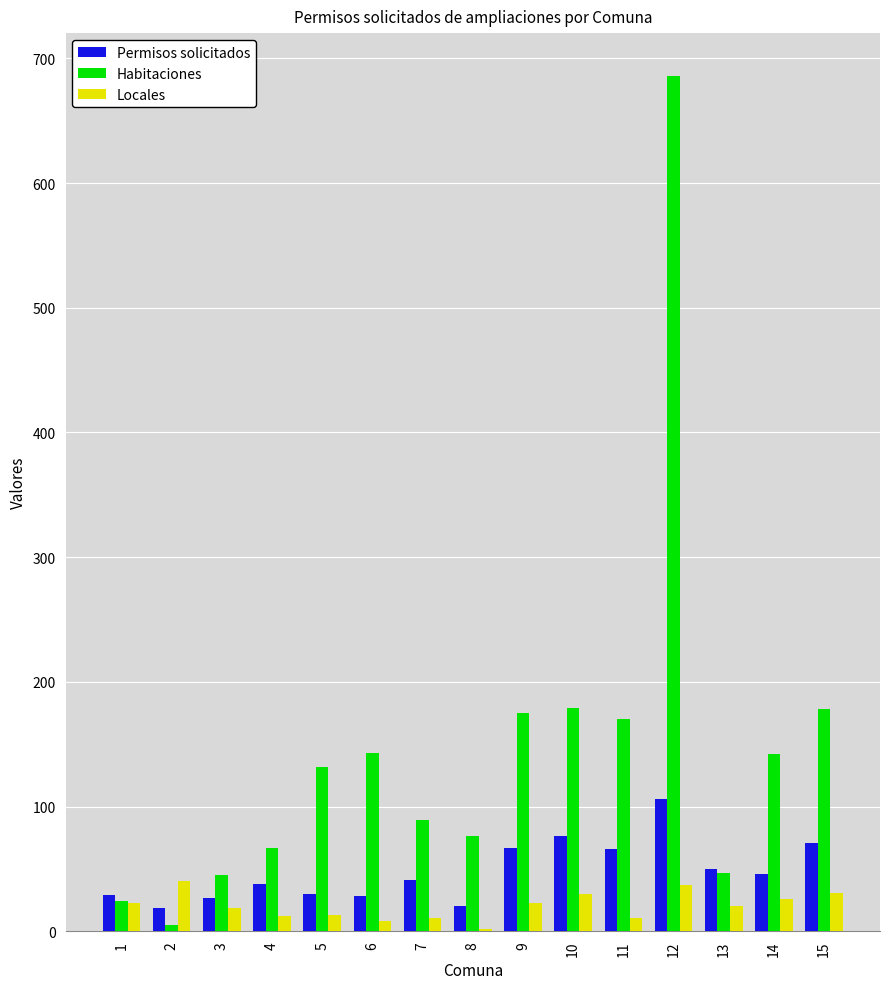

What is the total value across all series at 9?

265